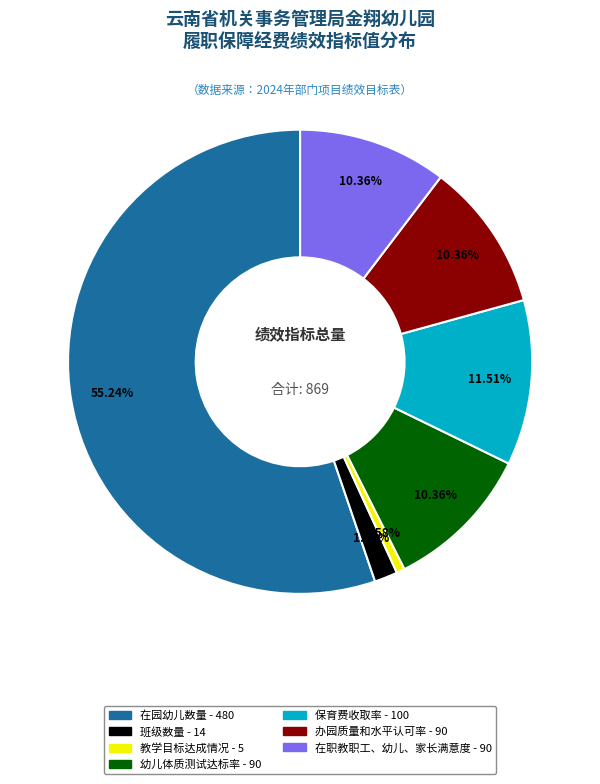

Does 办园质量和水平认可率 represent more than half of the total?

No